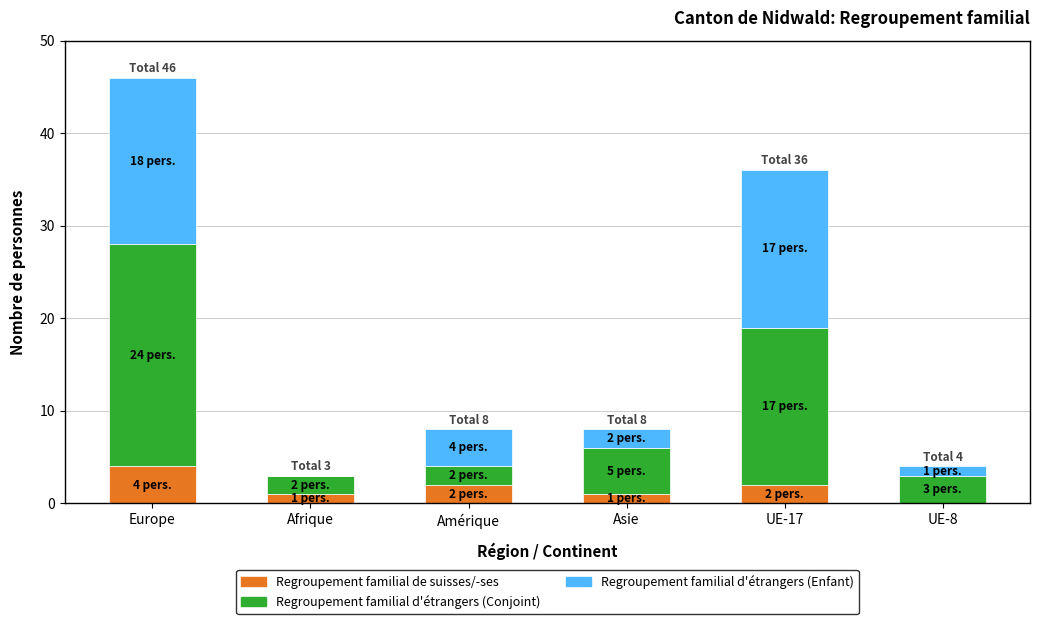

At which category is the sum across all series the highest?

Europe